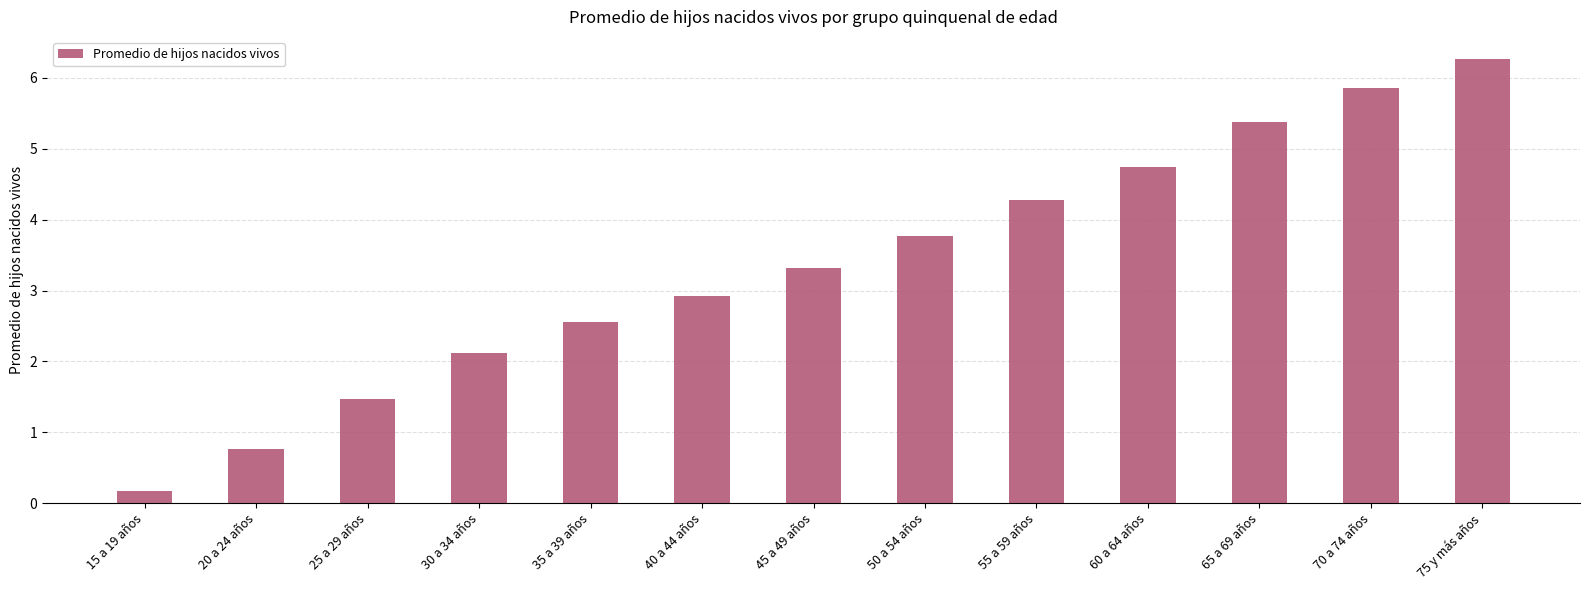

Reading left to right, list all the values displayed in this chart.

15 a 19 años=0.2	20 a 24 años=0.8	25 a 29 años=1.5	30 a 34 años=2.1	35 a 39 años=2.6	40 a 44 años=2.9	45 a 49 años=3.3	50 a 54 años=3.8	55 a 59 años=4.3	60 a 64 años=4.7	65 a 69 años=5.4	70 a 74 años=5.9	75 y más años=6.3